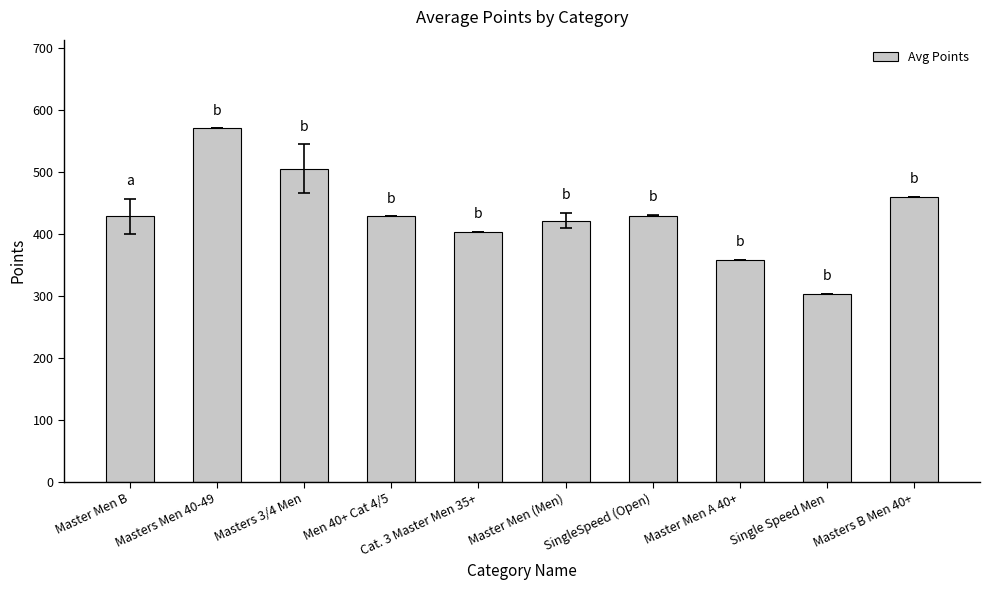

The value at Single Speed Men is 303.8. True or false?

True